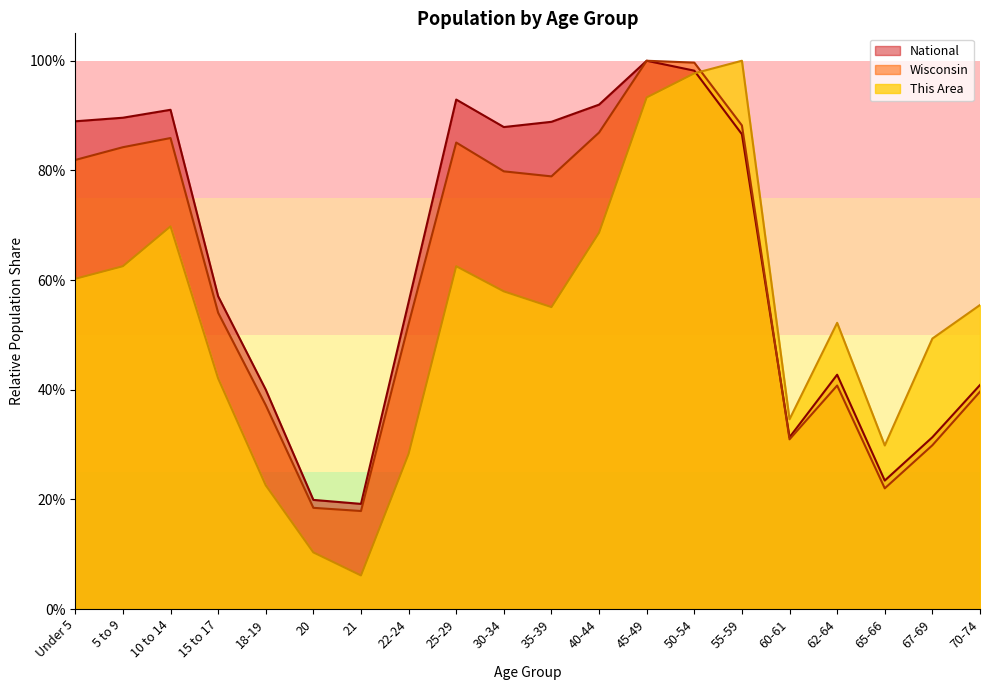

Rank the series at 50-54 from lowest to highest value.

This Area, National, Wisconsin